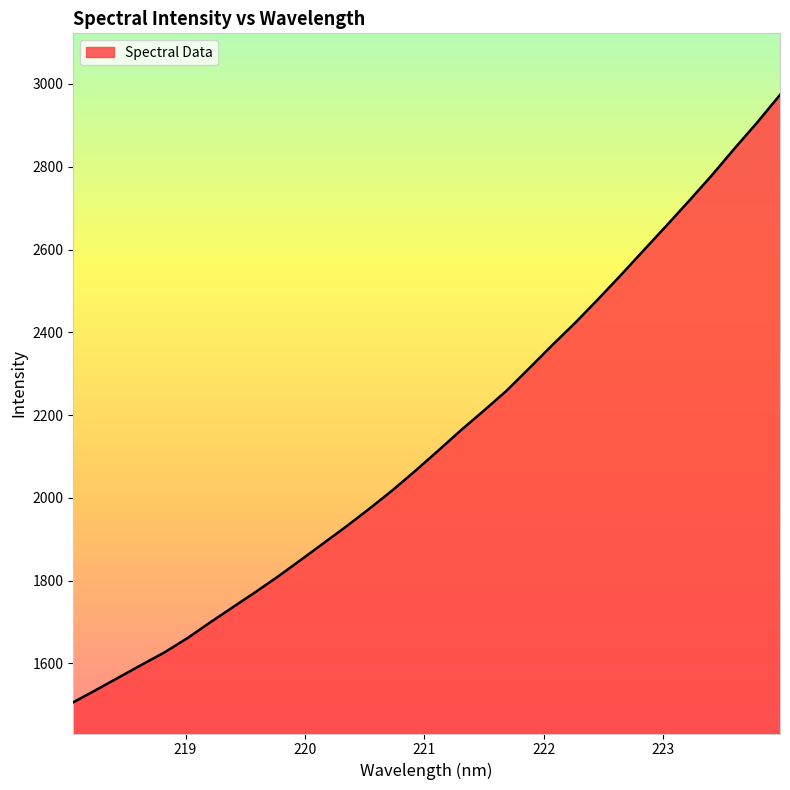

What is the greatest value displayed?

2973.6